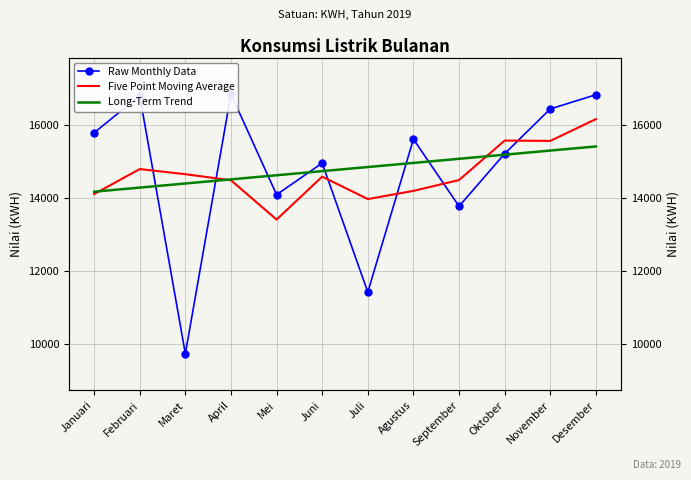

True or false: Long-Term Trend and Raw Monthly Data cross at least once.

True